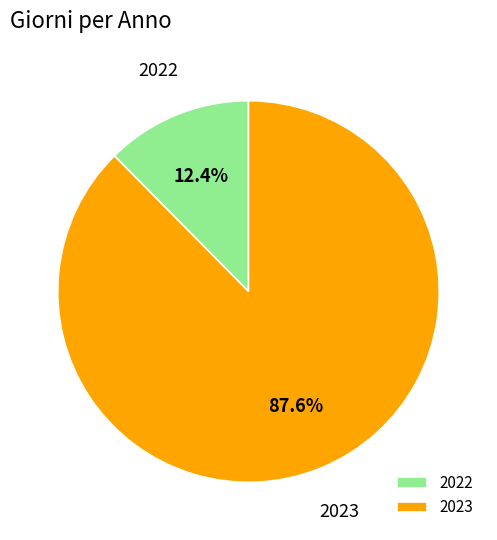

Which slice is the smallest?

2022